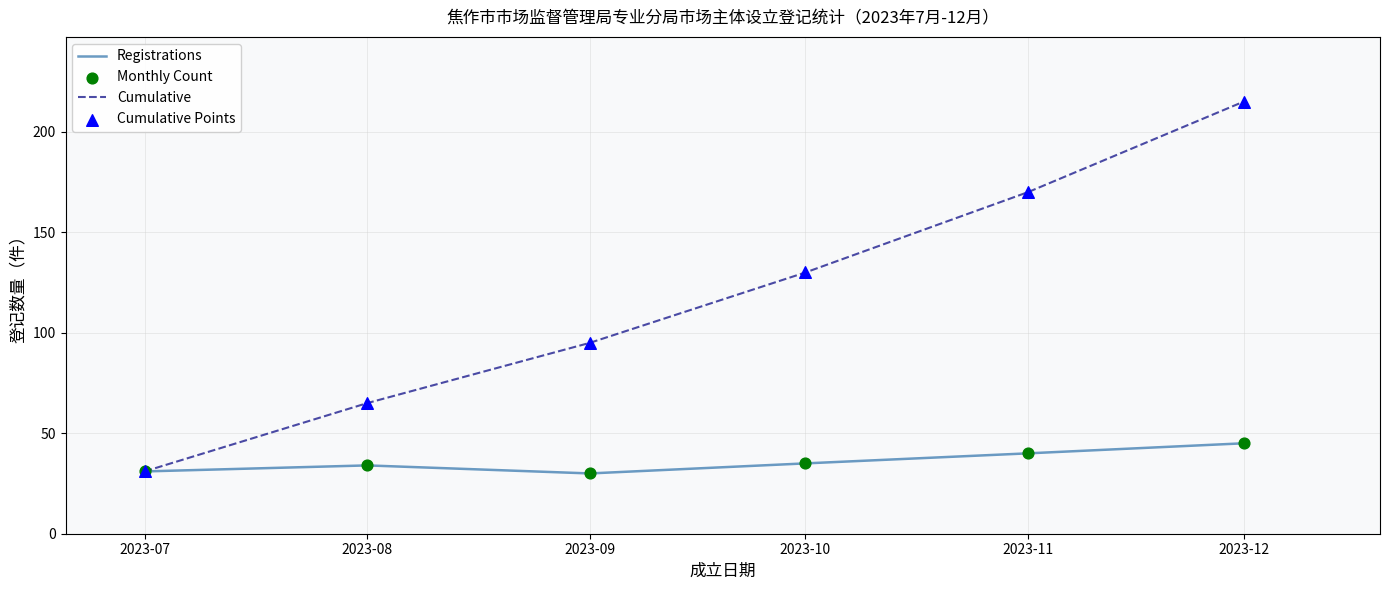

Between 2023-11 and 2023-12, which series saw the biggest shift?

Cumulative